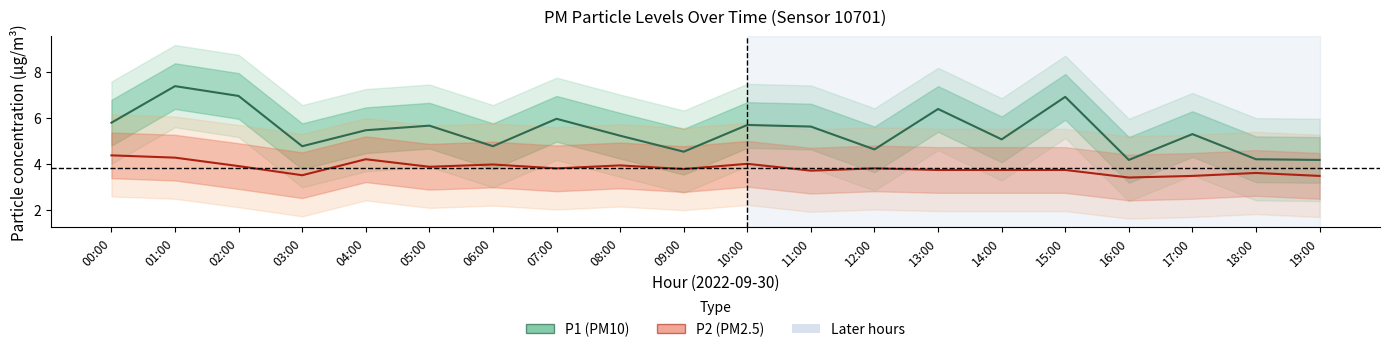

Reading left to right, extract all data points from this chart.

P1 (PM10): 00:00=5.8	01:00=7.4	02:00=7.0	03:00=4.8	04:00=5.5	05:00=5.7	06:00=4.8	07:00=6.0	08:00=5.2	09:00=4.5	10:00=5.7	11:00=5.6	12:00=4.6	13:00=6.4	14:00=5.1	15:00=6.9	16:00=4.2	17:00=5.3	18:00=4.2	19:00=4.2
P2 (PM2.5): 00:00=4.4	01:00=4.3	02:00=3.9	03:00=3.5	04:00=4.2	05:00=3.9	06:00=4.0	07:00=3.8	08:00=3.9	09:00=3.8	10:00=4.0	11:00=3.7	12:00=3.8	13:00=3.7	14:00=3.7	15:00=3.7	16:00=3.4	17:00=3.5	18:00=3.6	19:00=3.5